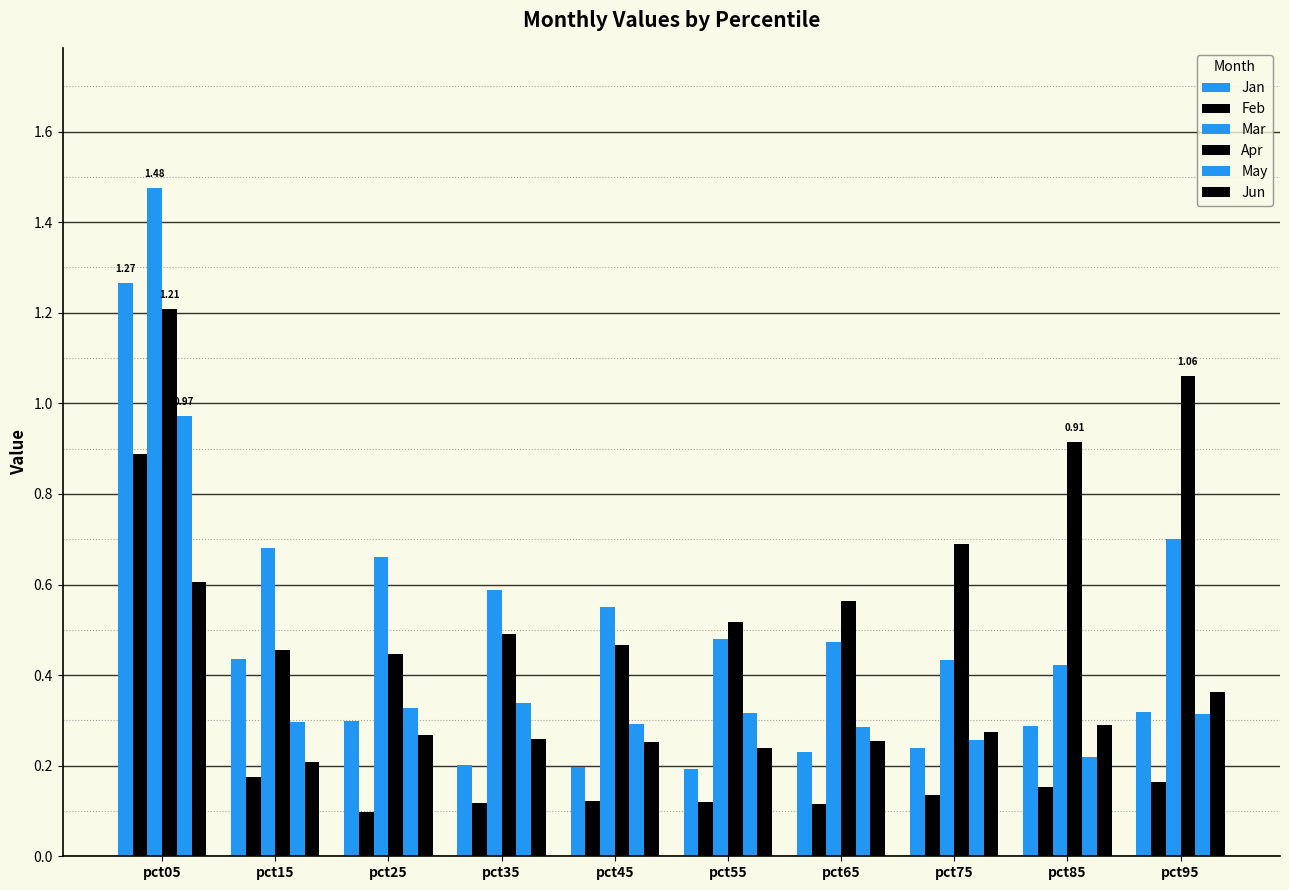

The value of Apr at pct65 is 0.6. True or false?

True